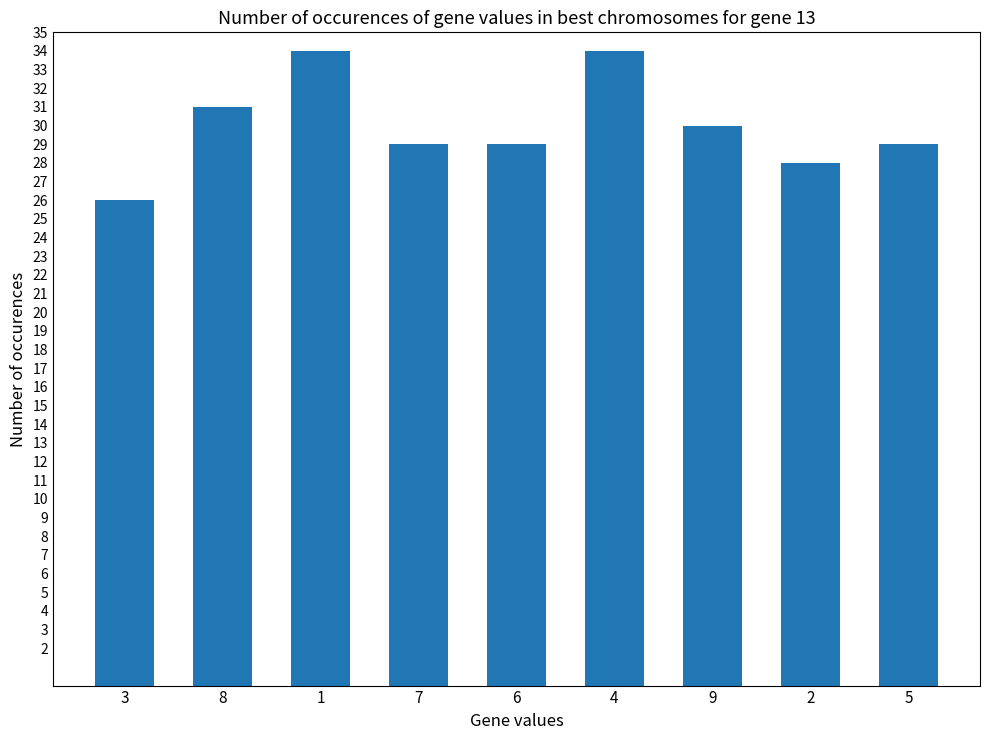

Is it true that the value at 9 is 49?

False